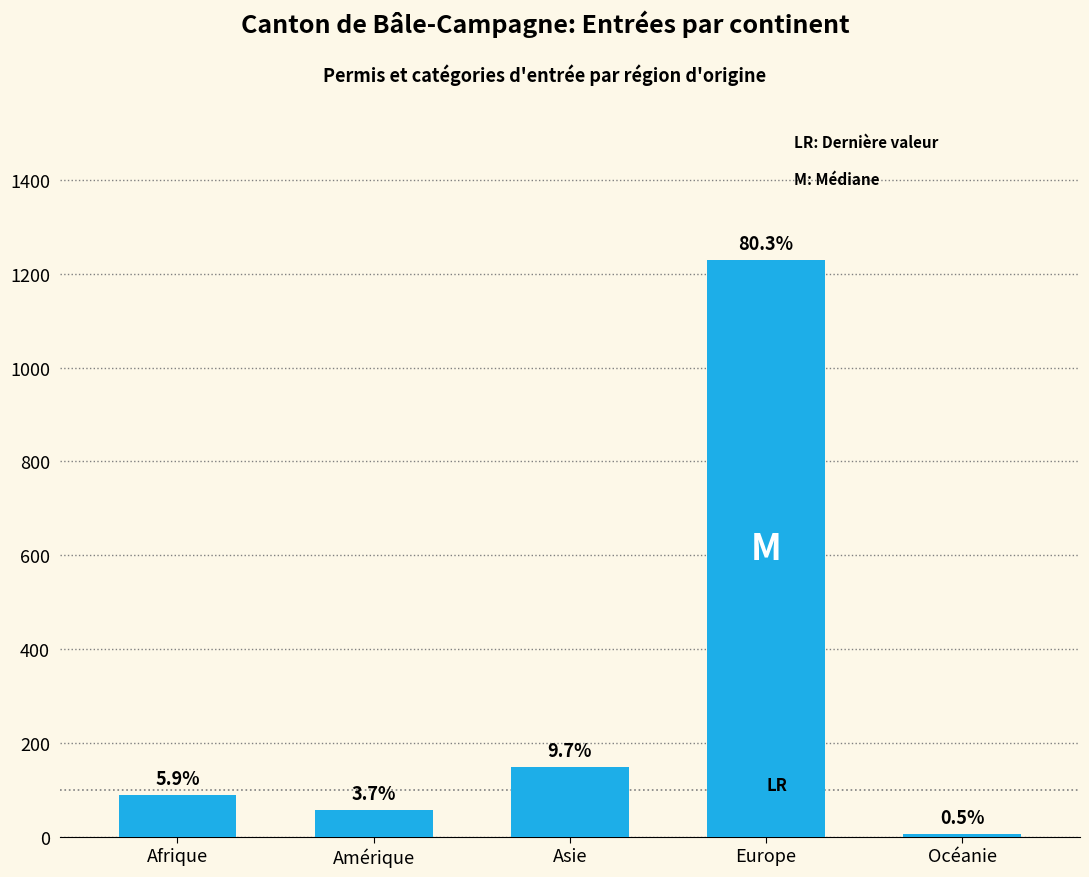

The value at Afrique is 90. True or false?

True